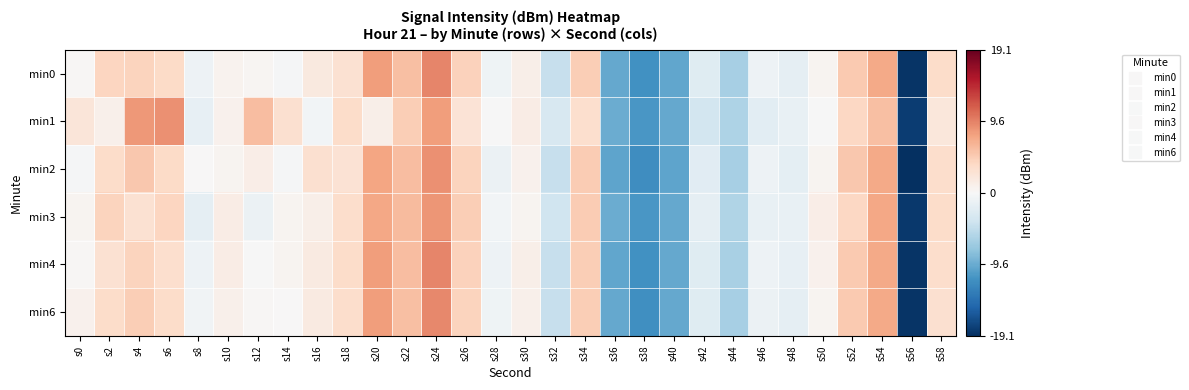

Reading right to left, what are all the values shown in this chart?

min0: s58=3.4	s56=-18.7	s54=7.3	s52=5.0	s50=0.6	s48=-1.7	s46=-1.0	s44=-6.3	s42=-2.3	s40=-9.9	s38=-11.5	s36=-9.8	s34=4.8	s32=-4.4	s30=1.1	s28=-0.9	s26=4.4	s24=9.3	s22=5.7	s20=8.0	s18=3.0	s16=1.8	s14=-0.2	s12=0.4	s10=0.7	s8=-0.9	s6=3.6	s4=4.2	s2=4.1	s0=0.3
min1: s58=2.2	s56=-18.1	s54=5.8	s52=4.0	s50=-0.1	s48=-1.4	s46=-2.0	s44=-5.8	s42=-3.4	s40=-9.7	s38=-11.1	s36=-9.4	s34=3.3	s32=-3.0	s30=1.5	s28=-0.1	s26=2.7	s24=8.0	s22=4.8	s20=1.2	s18=3.5	s16=-0.5	s14=3.1	s12=5.9	s10=0.8	s8=-1.6	s6=8.7	s4=8.2	s2=0.9	s0=2.3
min2: s58=3.4	s56=-19.1	s54=7.3	s52=5.2	s50=0.5	s48=-1.9	s46=-1.0	s44=-6.4	s42=-2.2	s40=-10.0	s38=-11.8	s36=-10.1	s34=4.8	s32=-4.4	s30=0.9	s28=-1.1	s26=4.3	s24=8.7	s22=5.9	s20=7.5	s18=2.7	s16=3.1	s14=-0.2	s12=1.3	s10=0.5	s8=0.1	s6=3.7	s4=5.2	s2=3.5	s0=-0.2
min3: s58=3.5	s56=-18.5	s54=7.4	s52=4.0	s50=1.2	s48=-1.4	s46=-1.5	s44=-5.8	s42=-1.8	s40=-9.8	s38=-11.2	s36=-9.5	s34=4.9	s32=-3.9	s30=0.5	s28=-0.5	s26=4.7	s24=8.4	s22=6.1	s20=7.3	s18=3.4	s16=1.1	s14=0.5	s12=-1.1	s10=1.4	s8=-1.7	s6=4.1	s4=2.9	s2=4.2	s0=0.5
min4: s58=3.4	s56=-18.7	s54=7.3	s52=5.1	s50=0.8	s48=-1.6	s46=-0.9	s44=-6.2	s42=-2.3	s40=-9.8	s38=-11.6	s36=-9.9	s34=4.8	s32=-4.3	s30=1.2	s28=-0.9	s26=4.4	s24=9.3	s22=5.9	s20=8.0	s18=3.6	s16=1.8	s14=0.6	s12=-0.0	s10=1.4	s8=-0.9	s6=3.2	s4=4.3	s2=2.9	s0=0.2
min6: s58=3.0	s56=-18.8	s54=7.2	s52=4.9	s50=0.5	s48=-1.8	s46=-1.1	s44=-6.4	s42=-2.4	s40=-9.8	s38=-11.7	s36=-9.8	s34=4.6	s32=-4.5	s30=0.9	s28=-0.9	s26=4.2	s24=9.2	s22=5.7	s20=8.0	s18=3.3	s16=1.7	s14=0.0	s12=0.2	s10=1.0	s8=-0.7	s6=3.5	s4=4.6	s2=3.4	s0=0.8